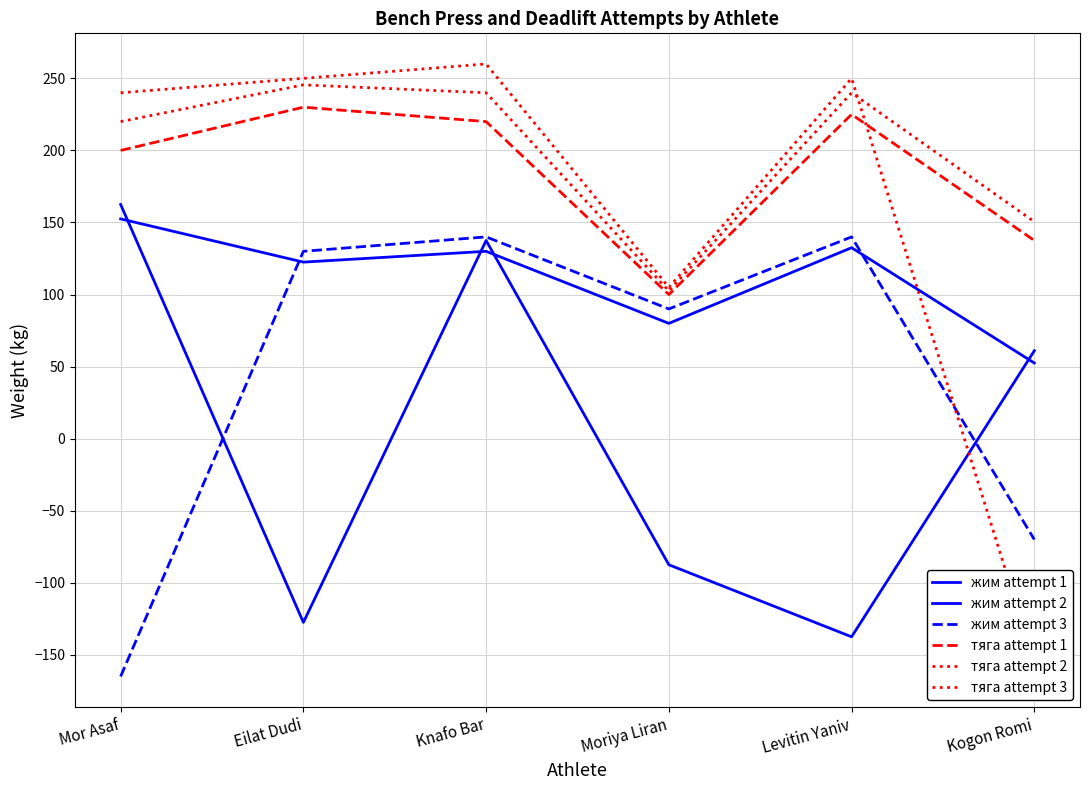

True or false: жим attempt 2 and тяга attempt 1 cross at least once.

False